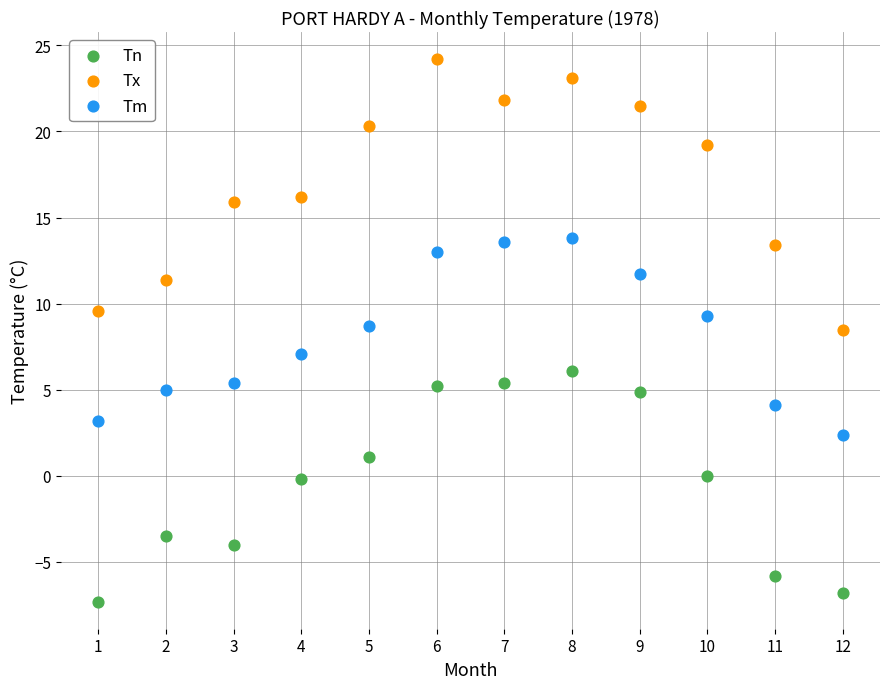

Which series has the widest spread of Y values?

Tx